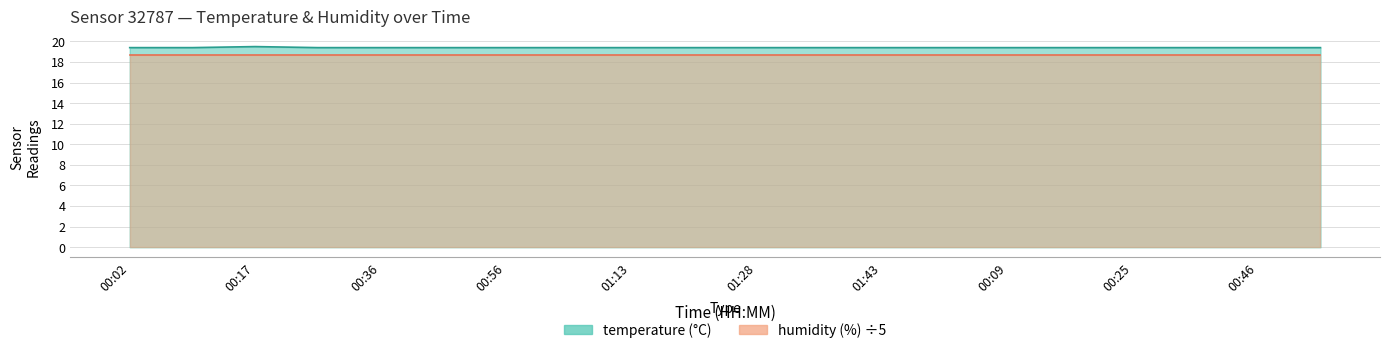

What is the smallest value displayed?

19.4